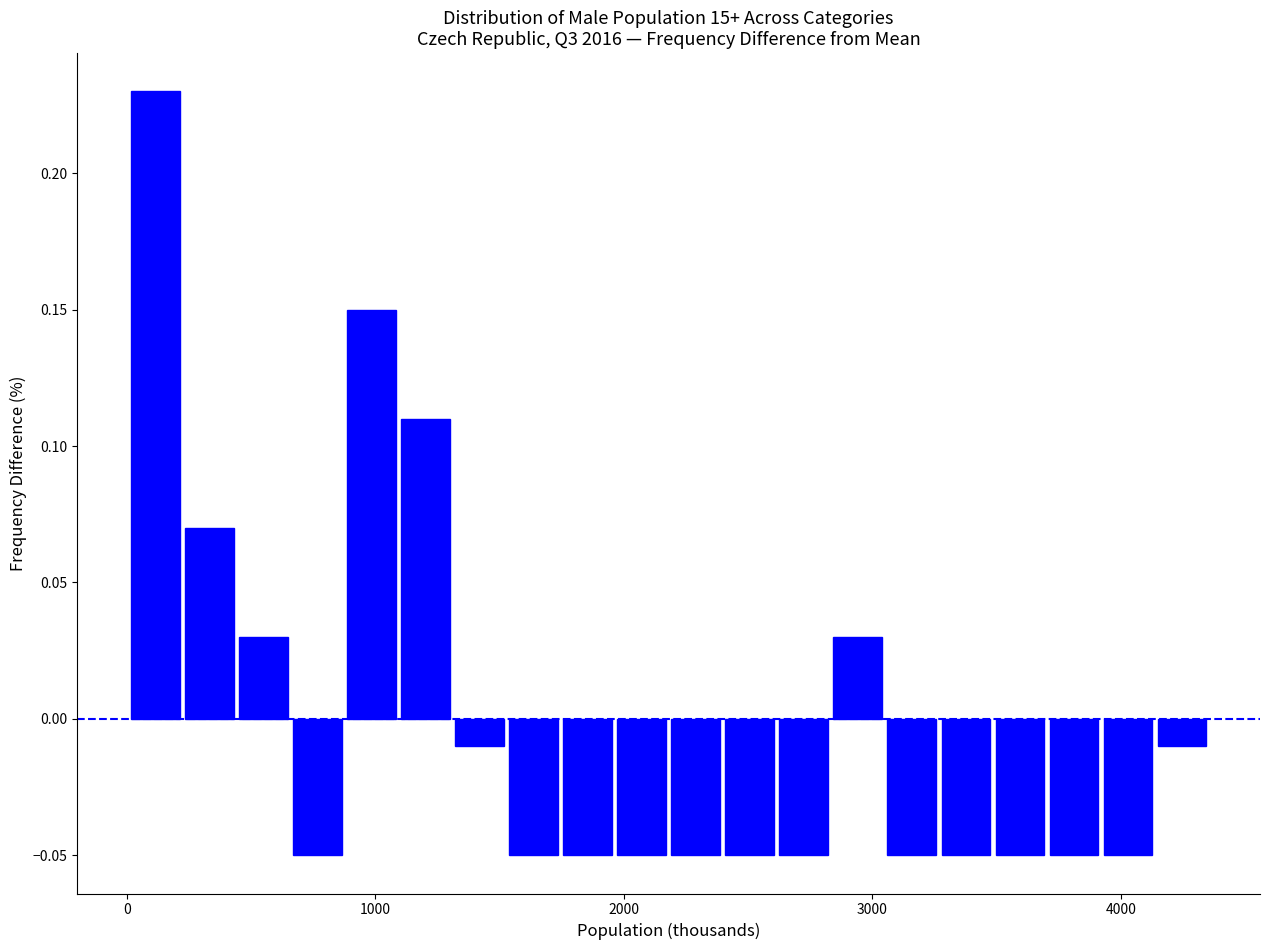

Read against the x-axis, roughly where is the centre of the tallest bar?

100